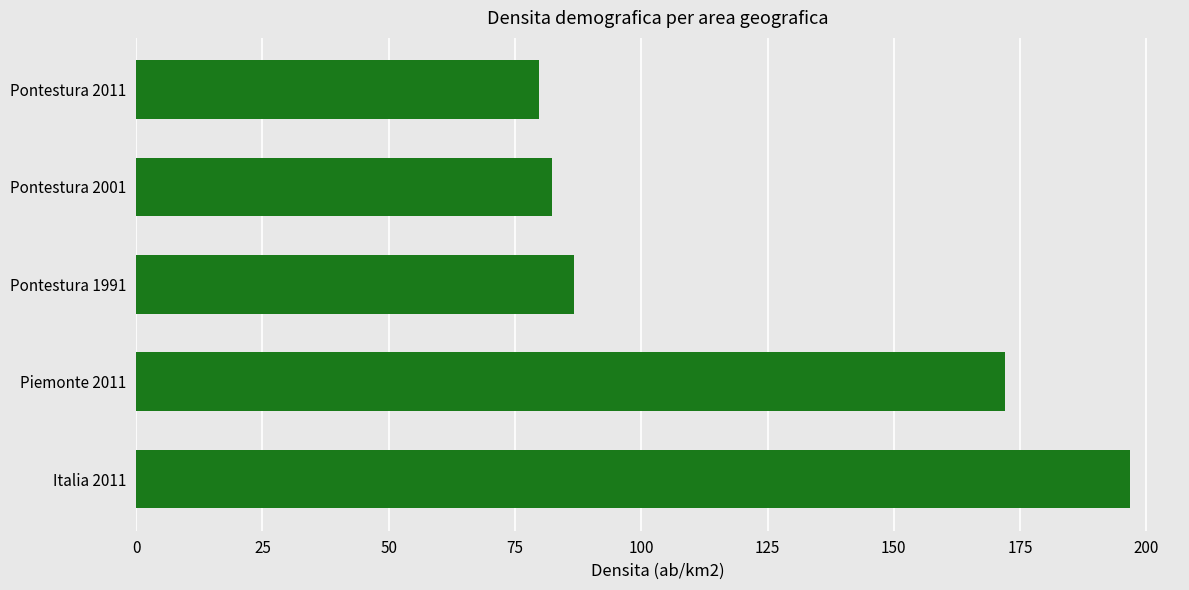

What is the average value?

123.5